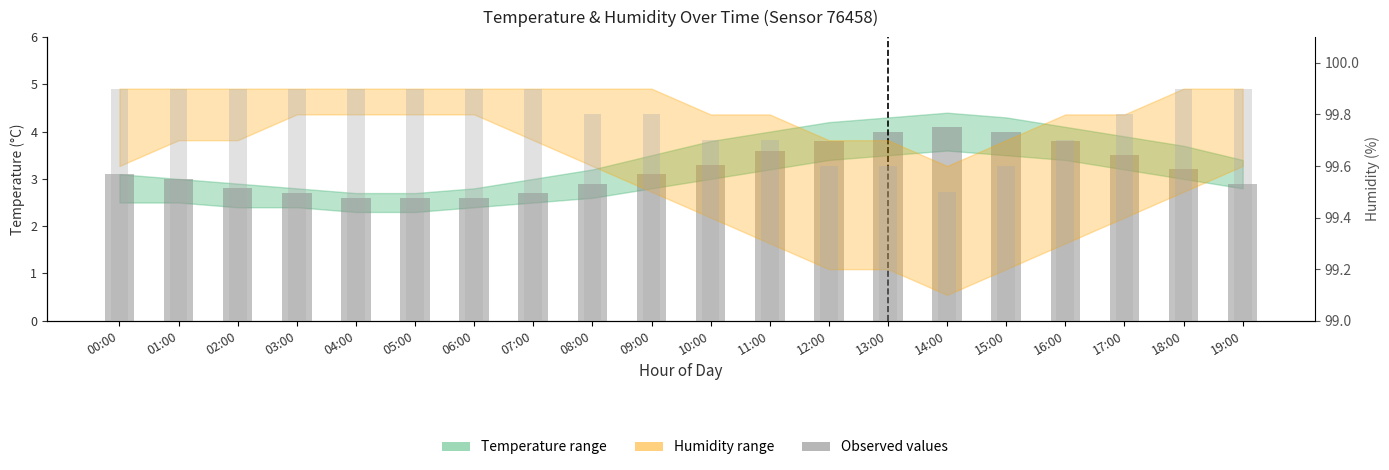

At how many categories does at least one series exceed 9?

20